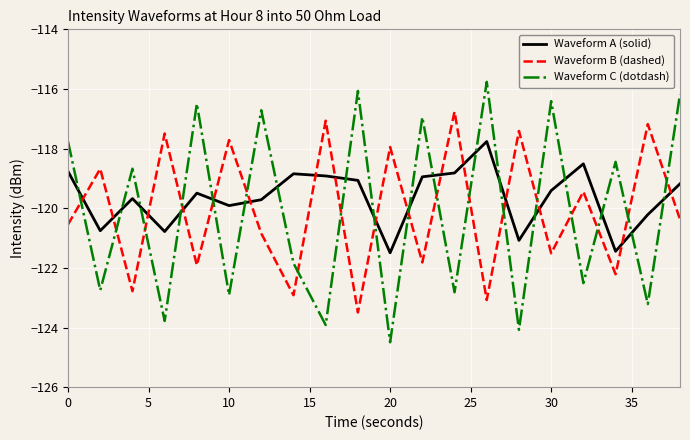

What is the difference between the maximum and minimum values in the Waveform B (dashed) series?

6.7